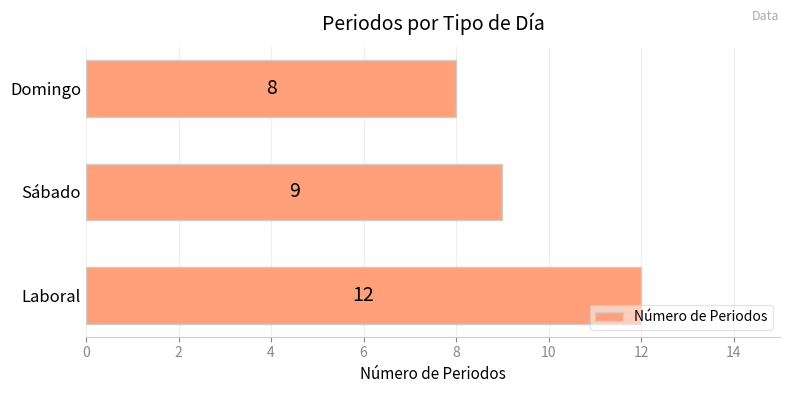

Reading bottom to top, extract all data points from this chart.

Laboral=12	Sábado=9	Domingo=8